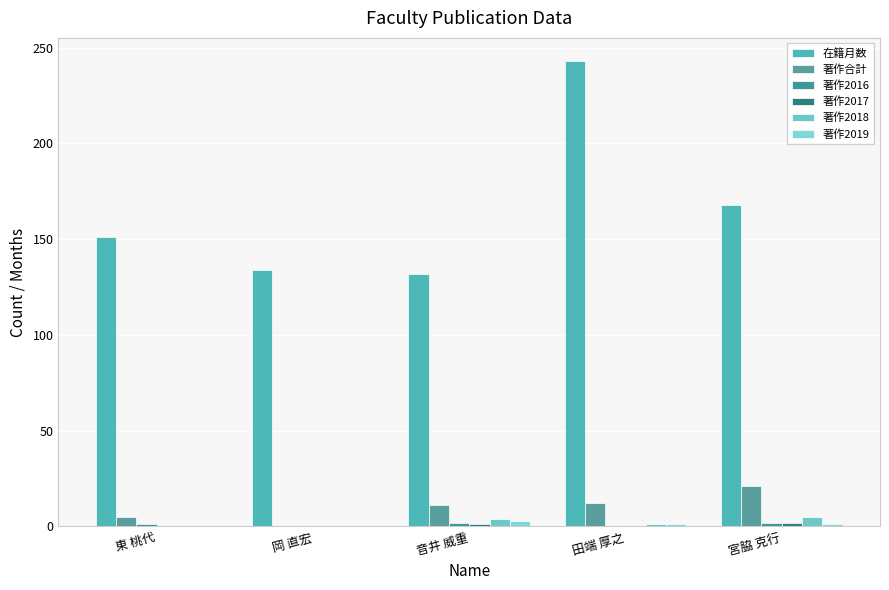

What position from the left is 岡 直宏?

2